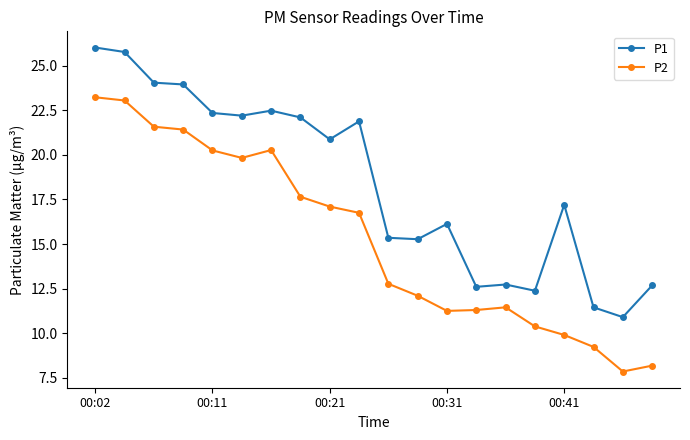

Rank the series by their average value, from lowest to highest.

P2, P1